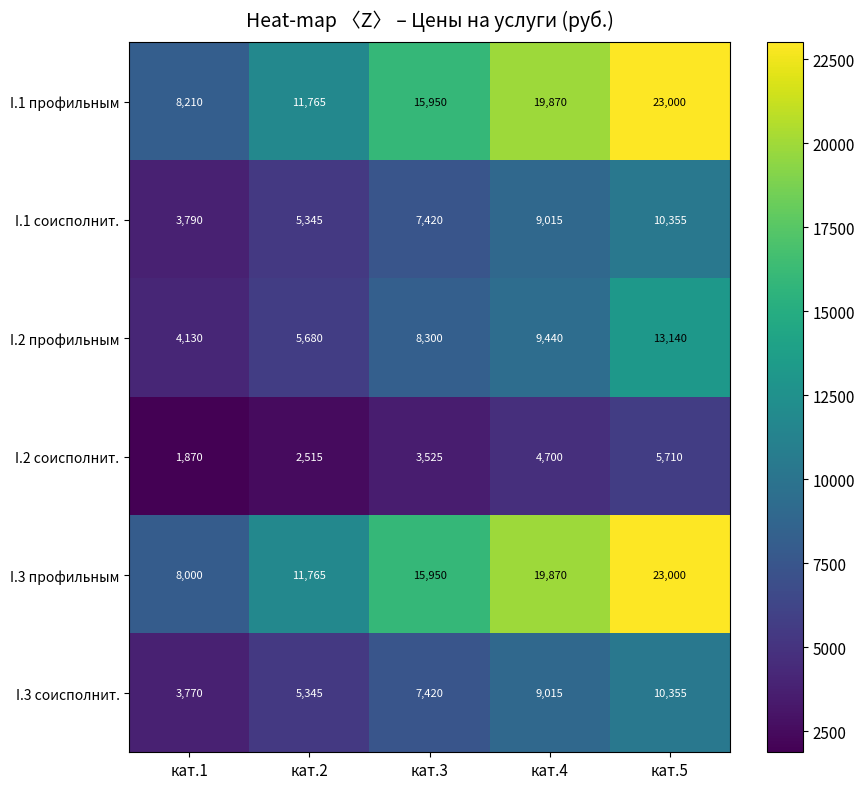

Is the value of I.1 профильным at кат.1 greater than the value of I.3 профильным at кат.4?

No